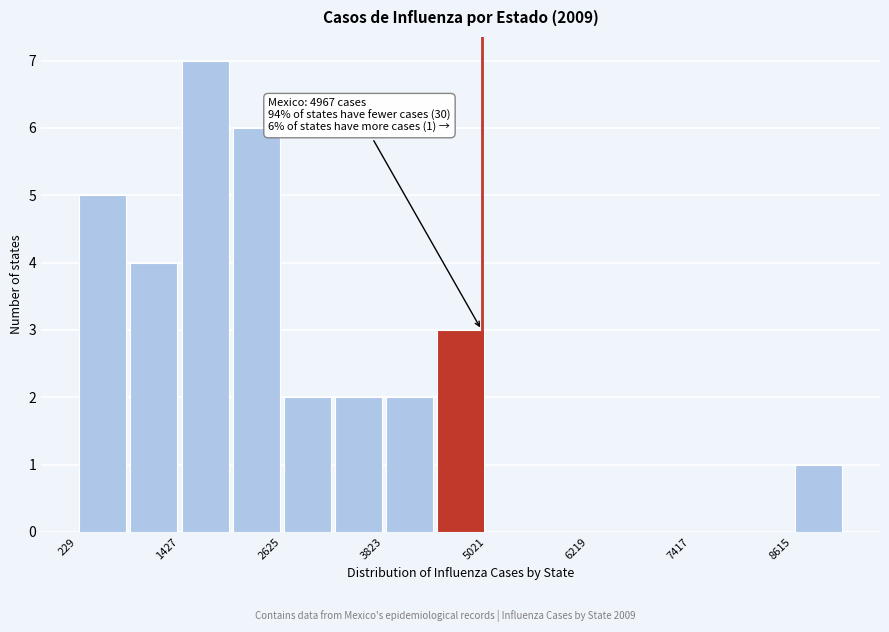

Read against the x-axis, roughly where is the centre of the tallest bar?

1800